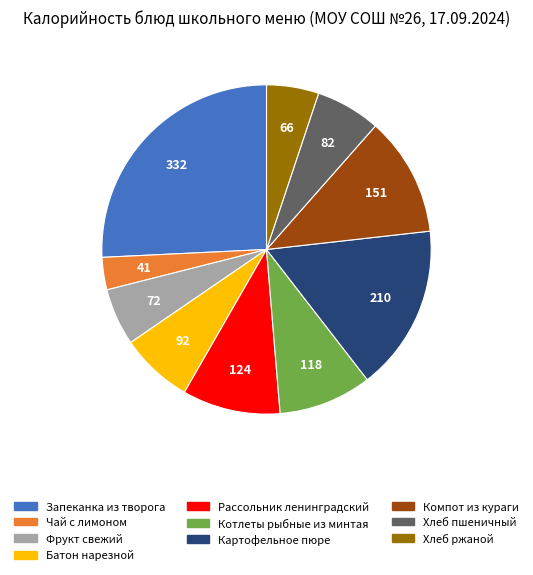

Approximately how many times larger is the value at Котлеты рыбные из минтая compared to Рассольник ленинградский?

1.0